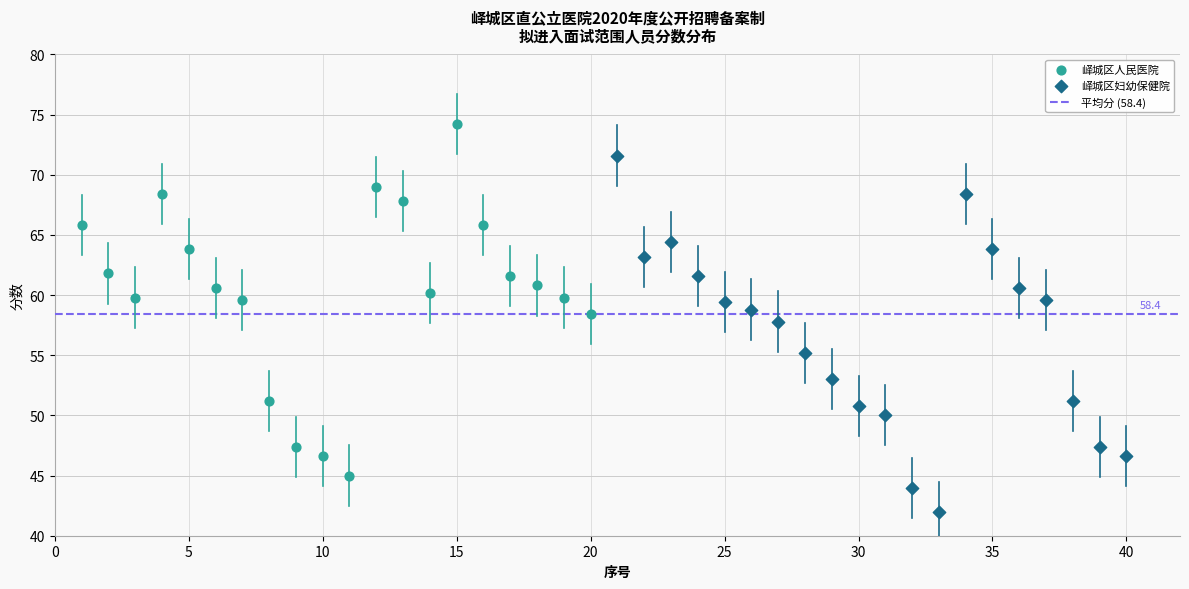

Which series reaches the minimum Y coordinate?

峄城区妇幼保健院